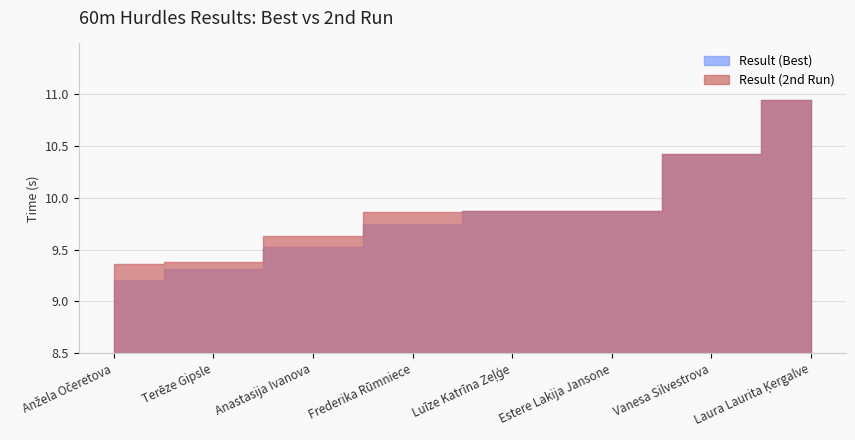

What is the value of the Result (2nd Run) point at the 1st from the left?

9.4